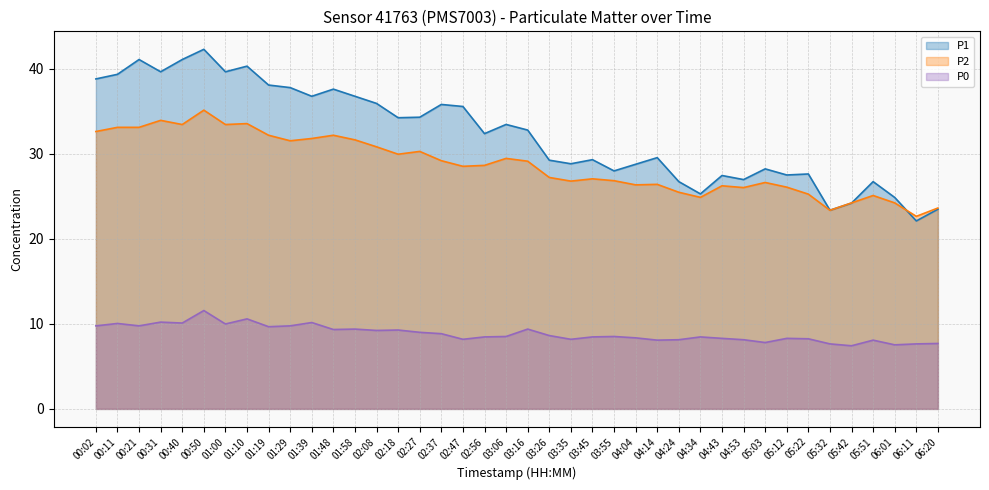

Which category has the lowest value across all series?

05:42